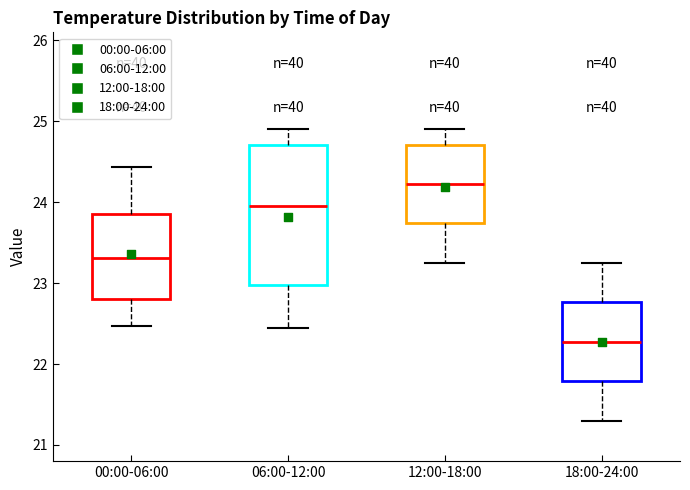

Reading left to right, transcribe this box plot: for each box, give where its median line is, the range the box spans, and where its two whiskers end, as read against the y-axis. The values are not printed on the chart, so give them approximately, as read against the axis.

00:00-06:00: median 23.3, box 22.8 to 23.9, whiskers 22.5 to 24.4
06:00-12:00: median 24.0, box 23.0 to 24.7, whiskers 22.5 to 24.9
12:00-18:00: median 24.2, box 23.7 to 24.7, whiskers 23.3 to 24.9
18:00-24:00: median 22.3, box 21.8 to 22.8, whiskers 21.3 to 23.3